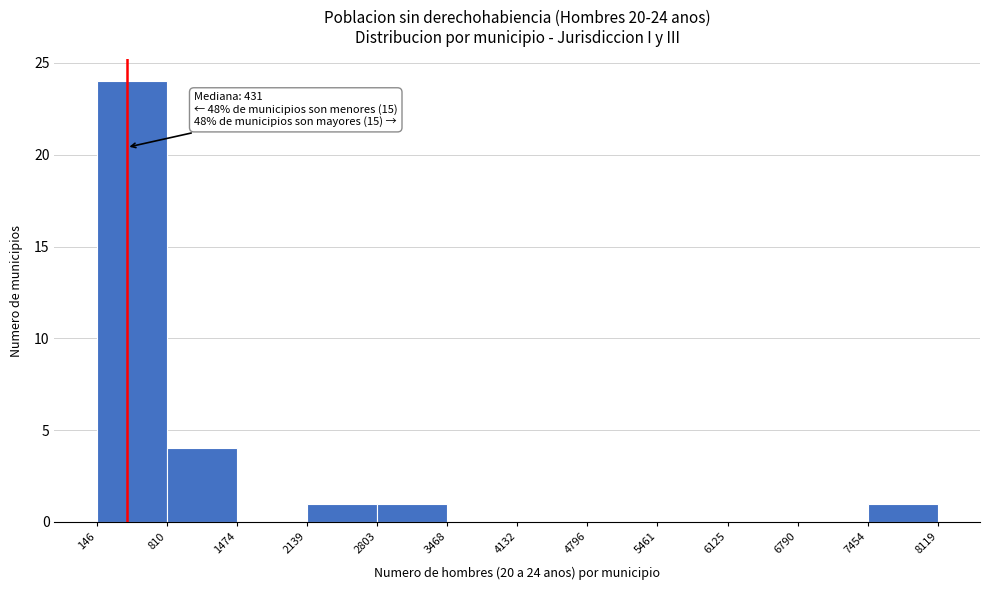

Which range on the x-axis has the tallest bar?

146 to 810